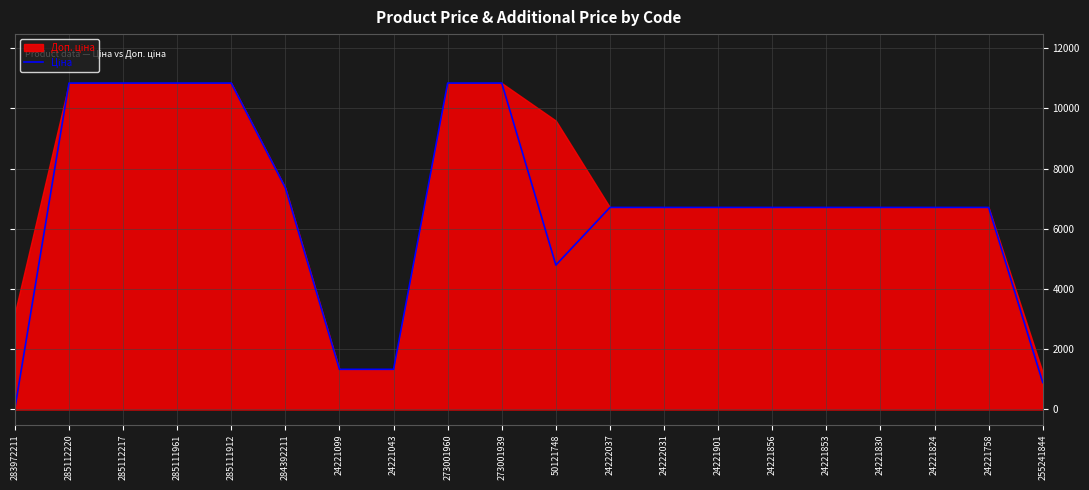

What value does the data have at 24221856?

6710.2